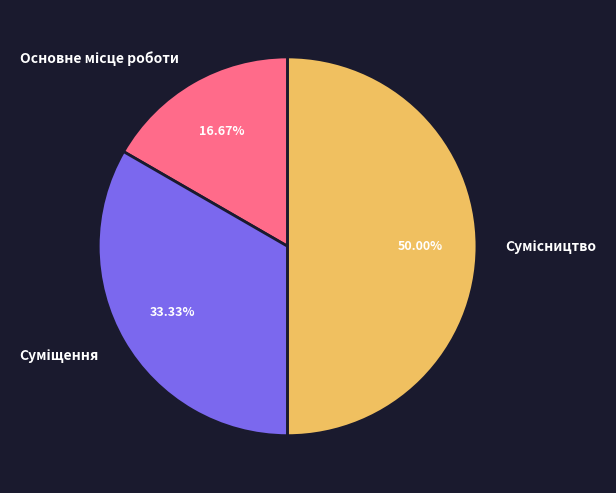

How many segments does this pie chart have?

3